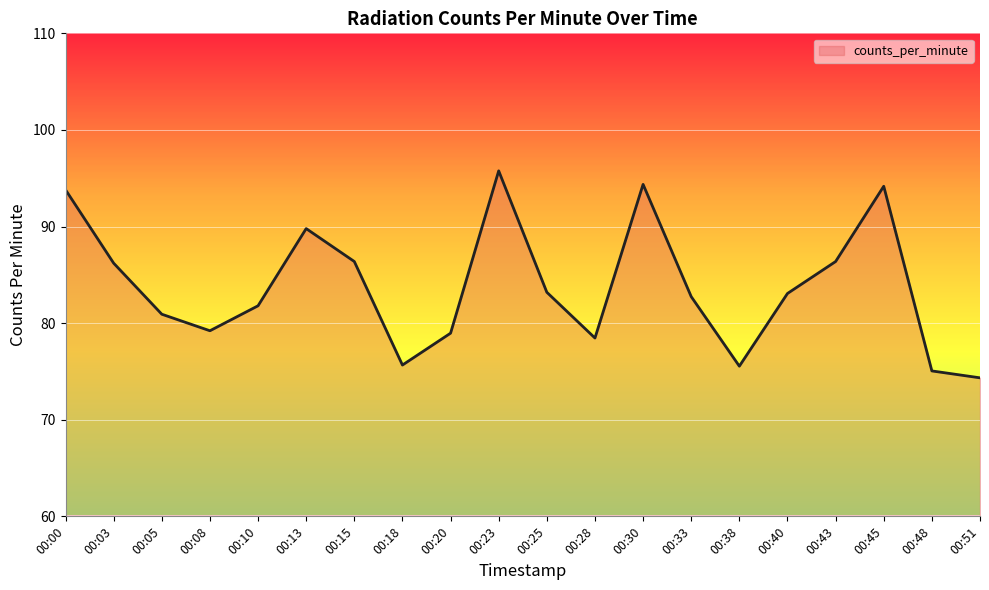

How many interior local peaks (higher than both neighbors) does the data have?

4